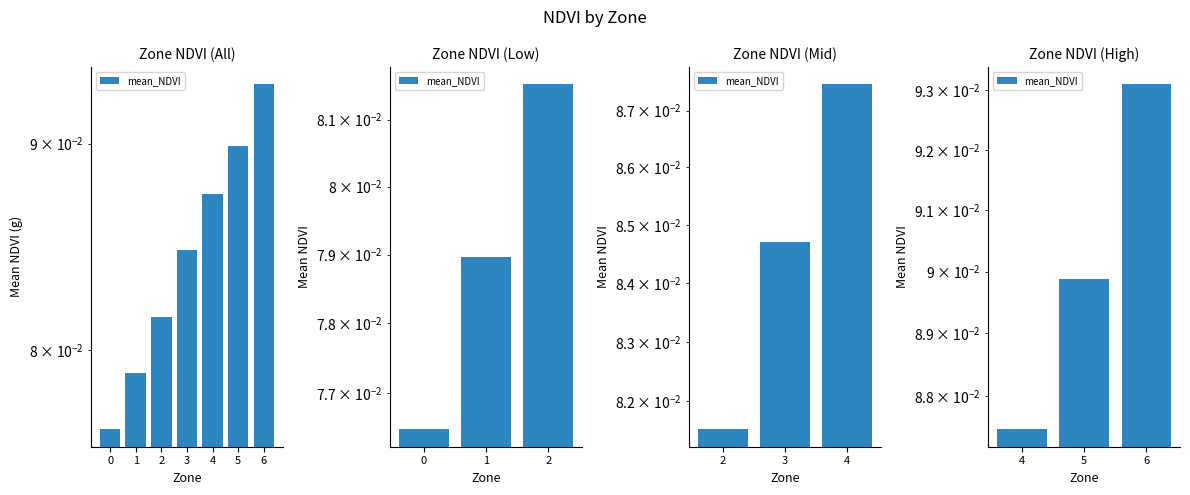

True or false: the data shows 0.0 at 6.

False